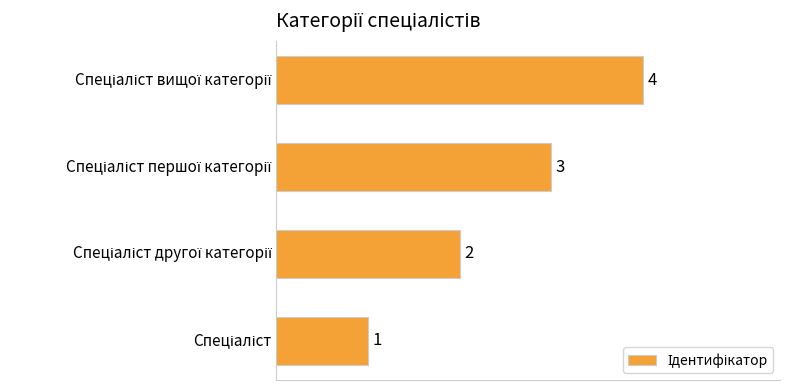

What is the difference between the maximum and minimum values?

3